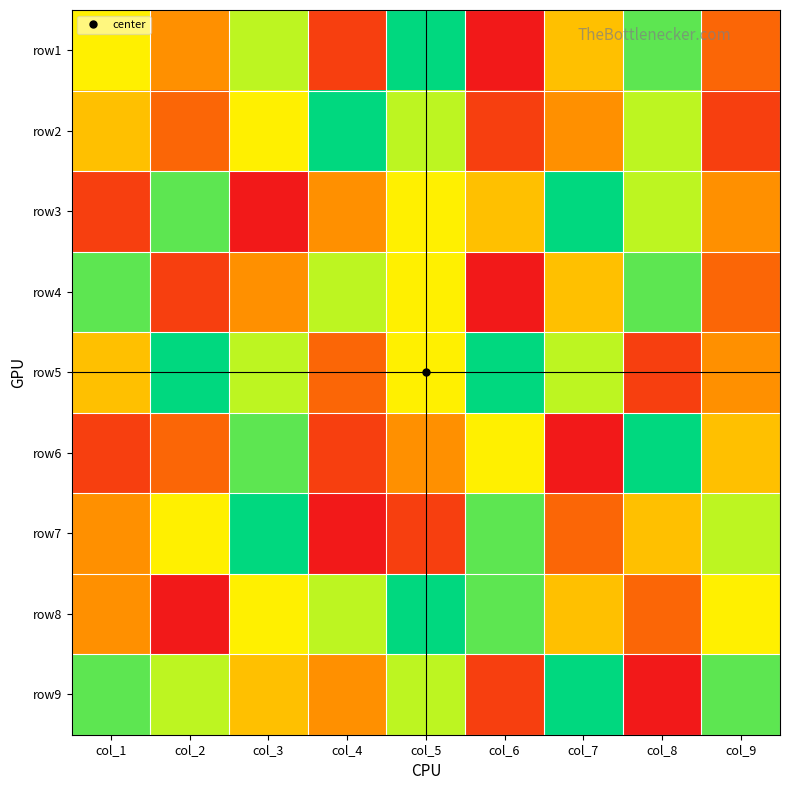

Which series changed the most between col_6 and col_7?

row9